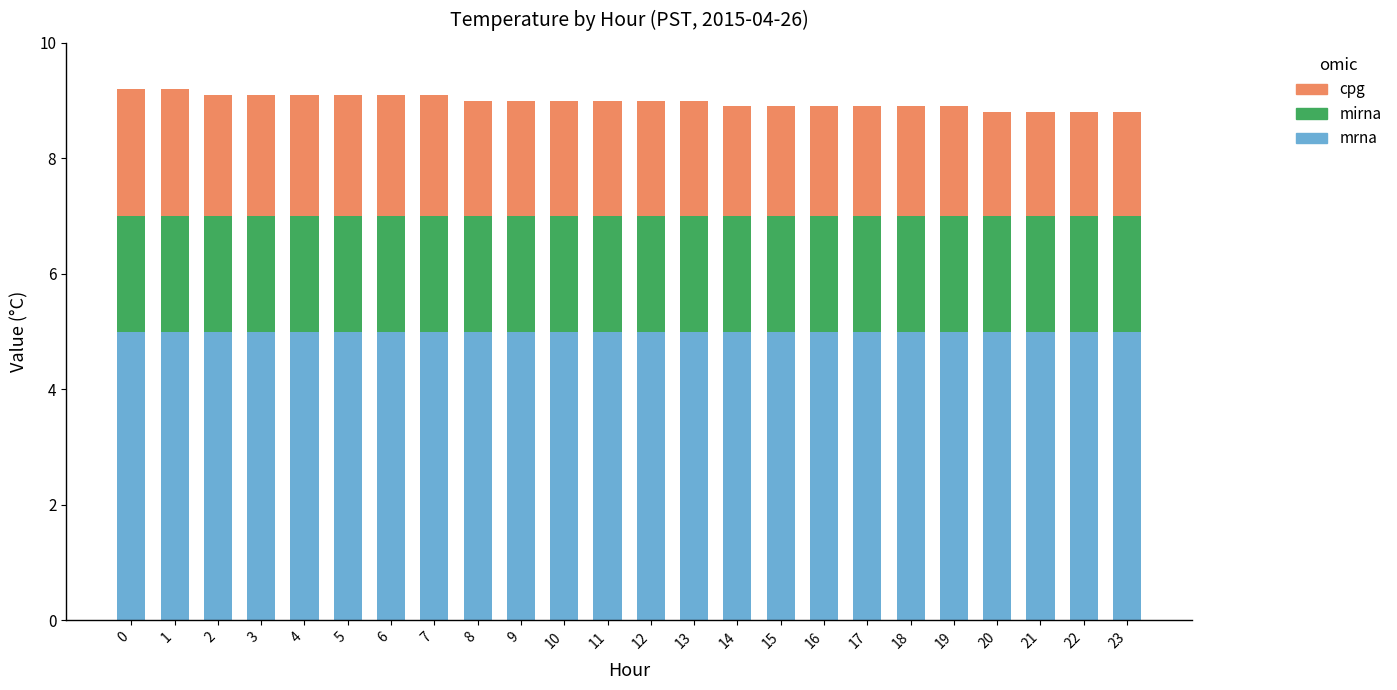

The value of mrna at 8 is 5.0. True or false?

True